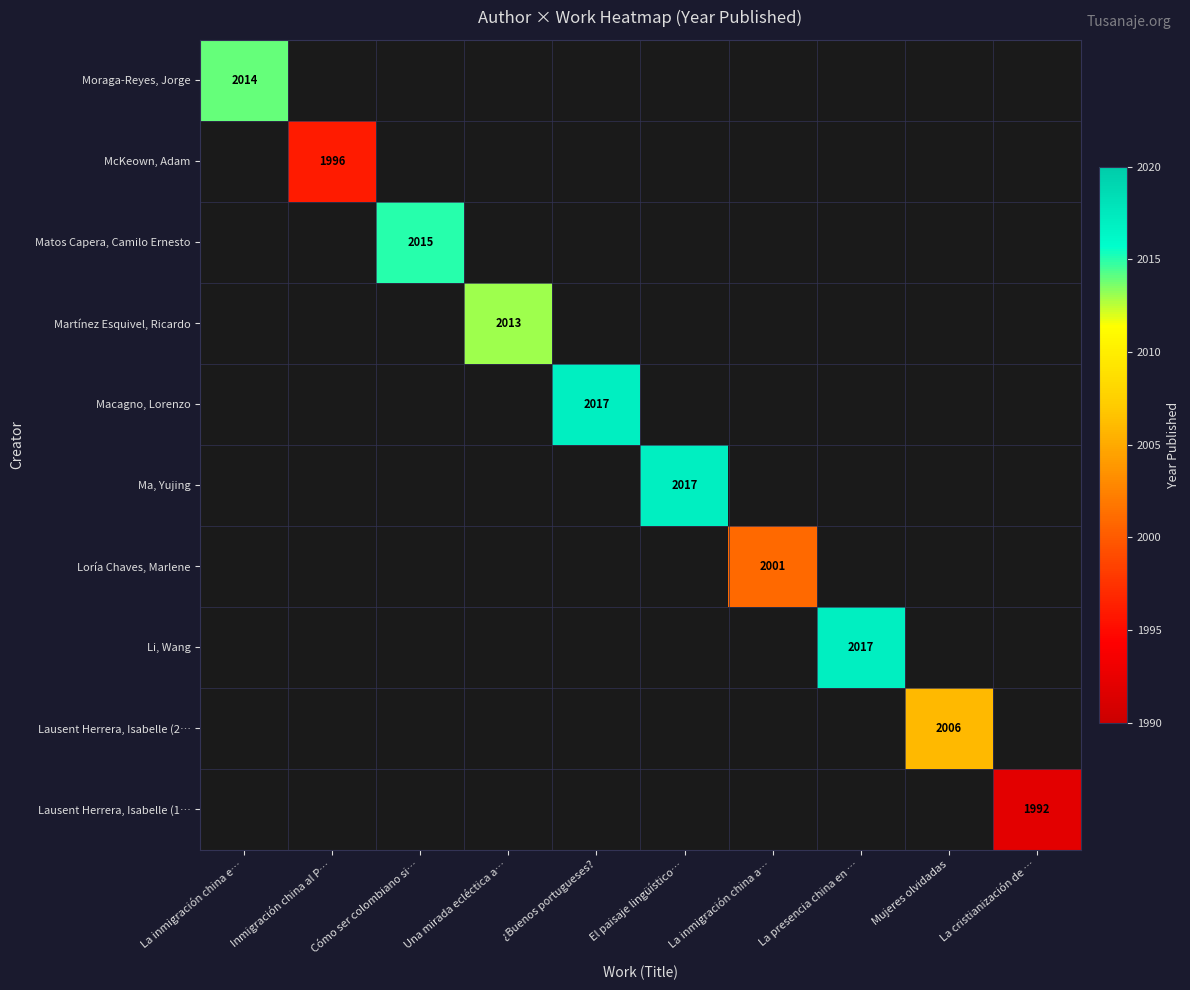

Is the value of McKeown, Adam at Inmigración china al P… greater than the value of Martínez Esquivel, Ricardo at Una mirada ecléctica a…?

No